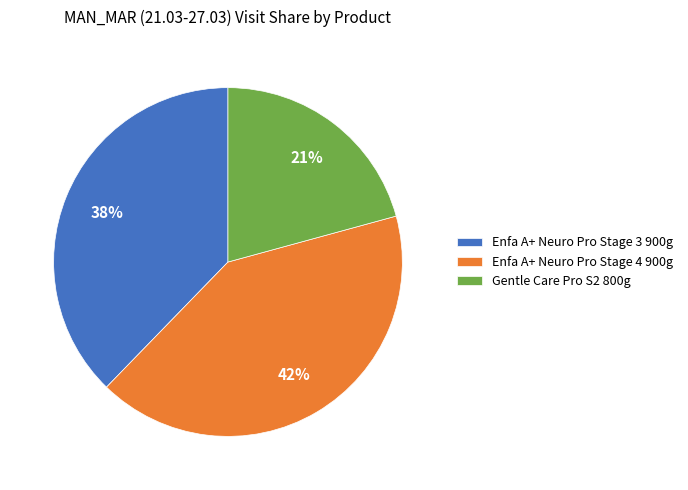

Which has a higher value, Gentle Care Pro S2 800g or Enfa A+ Neuro Pro Stage 3 900g?

Enfa A+ Neuro Pro Stage 3 900g